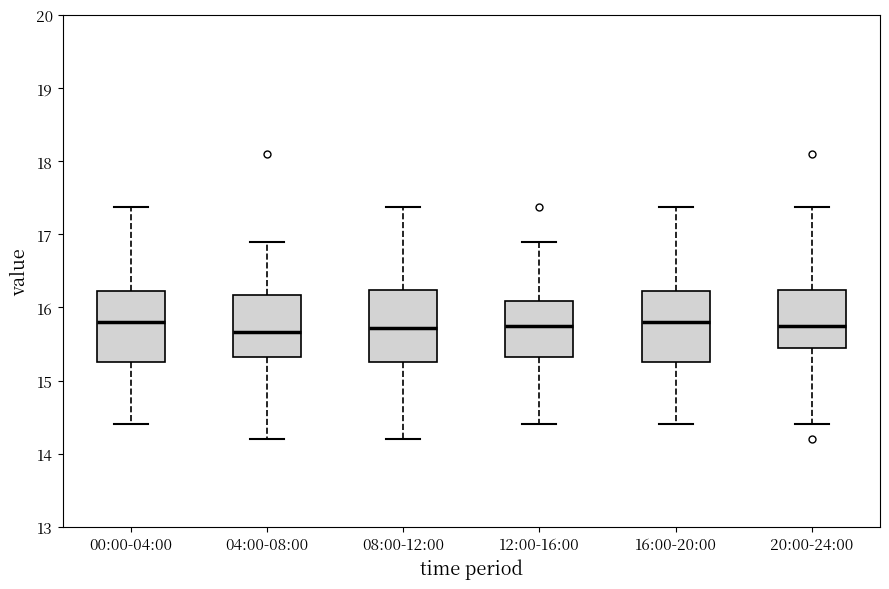

Reading left to right, transcribe this box plot: for each box, give where its median line is, the range the box spans, and where its two whiskers end, as read against the y-axis. The values are not printed on the chart, so give them approximately, as read against the axis.

00:00-04:00: median 15.8, box 15.3 to 16.2, whiskers 14.4 to 17.4
04:00-08:00: median 15.7, box 15.3 to 16.2, whiskers 14.2 to 16.9
08:00-12:00: median 15.7, box 15.3 to 16.2, whiskers 14.2 to 17.4
12:00-16:00: median 15.8, box 15.3 to 16.1, whiskers 14.4 to 16.9
16:00-20:00: median 15.8, box 15.3 to 16.2, whiskers 14.4 to 17.4
20:00-24:00: median 15.8, box 15.4 to 16.2, whiskers 14.4 to 17.4